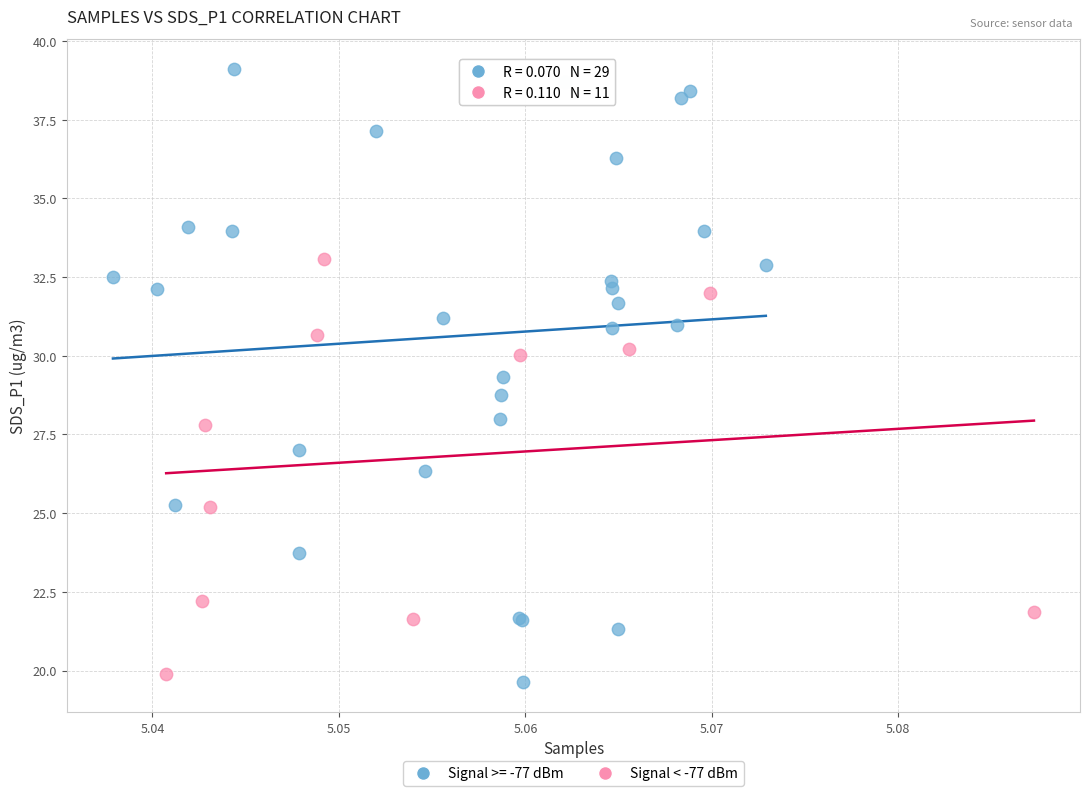

Which series has the widest spread of Y values?

Signal >= -77 dBm